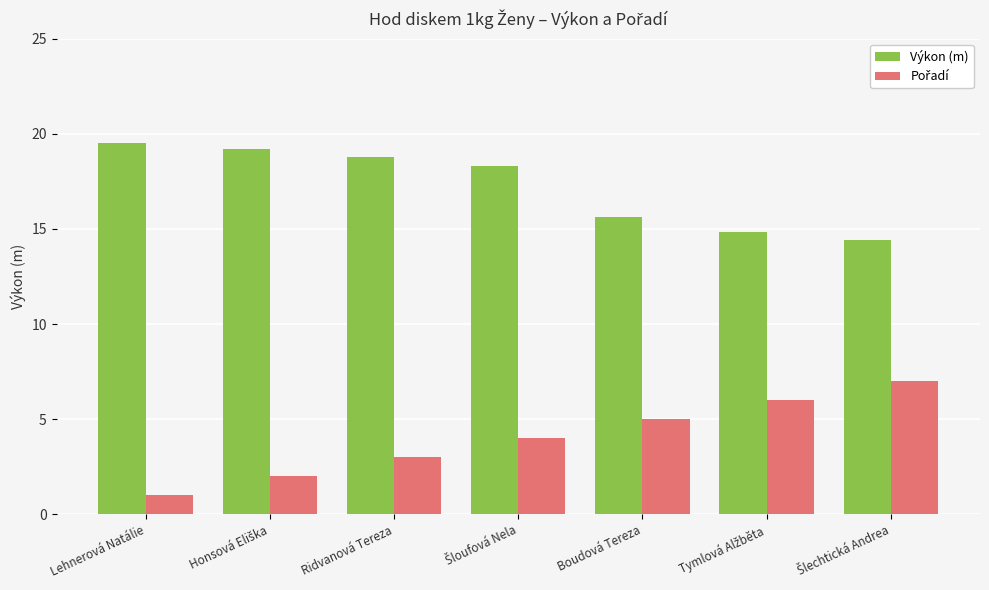

What is the smallest value displayed?

1.0